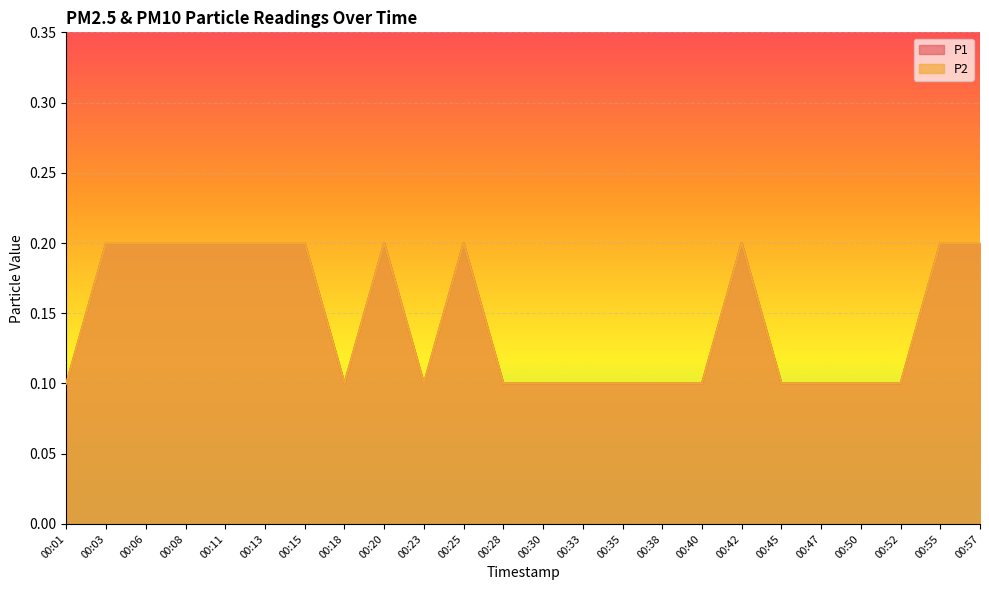

Which series has the largest total across all categories?

P1